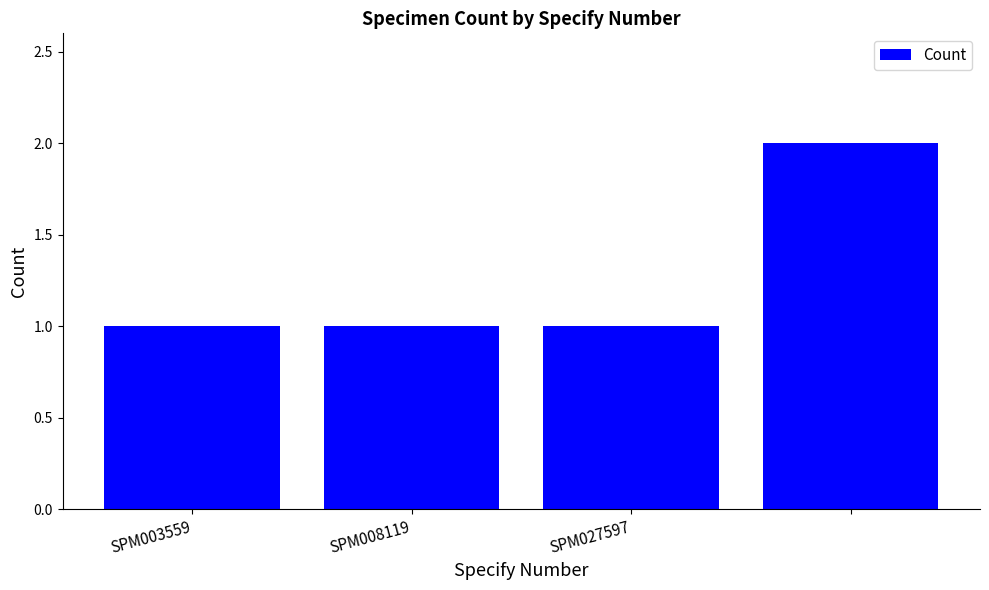

What is the sum of all values?

5